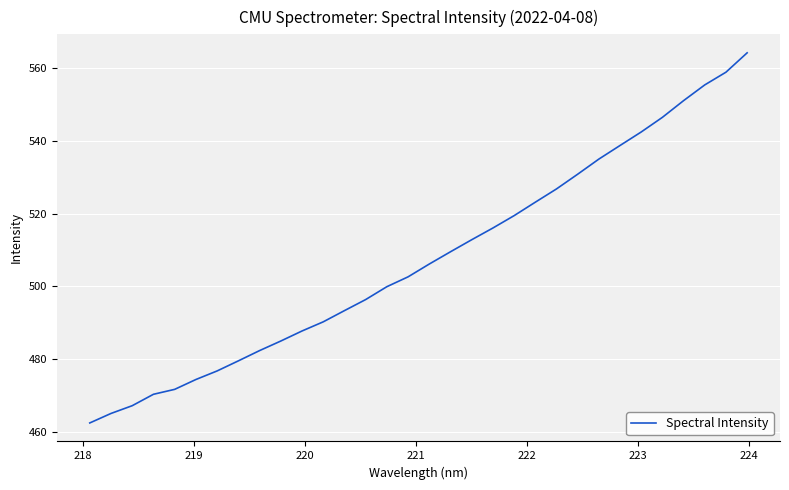

What is the difference between the maximum and minimum values?

101.7